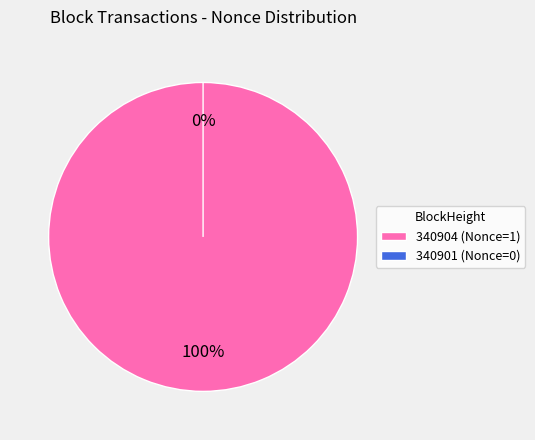

What is the majority slice?

340904